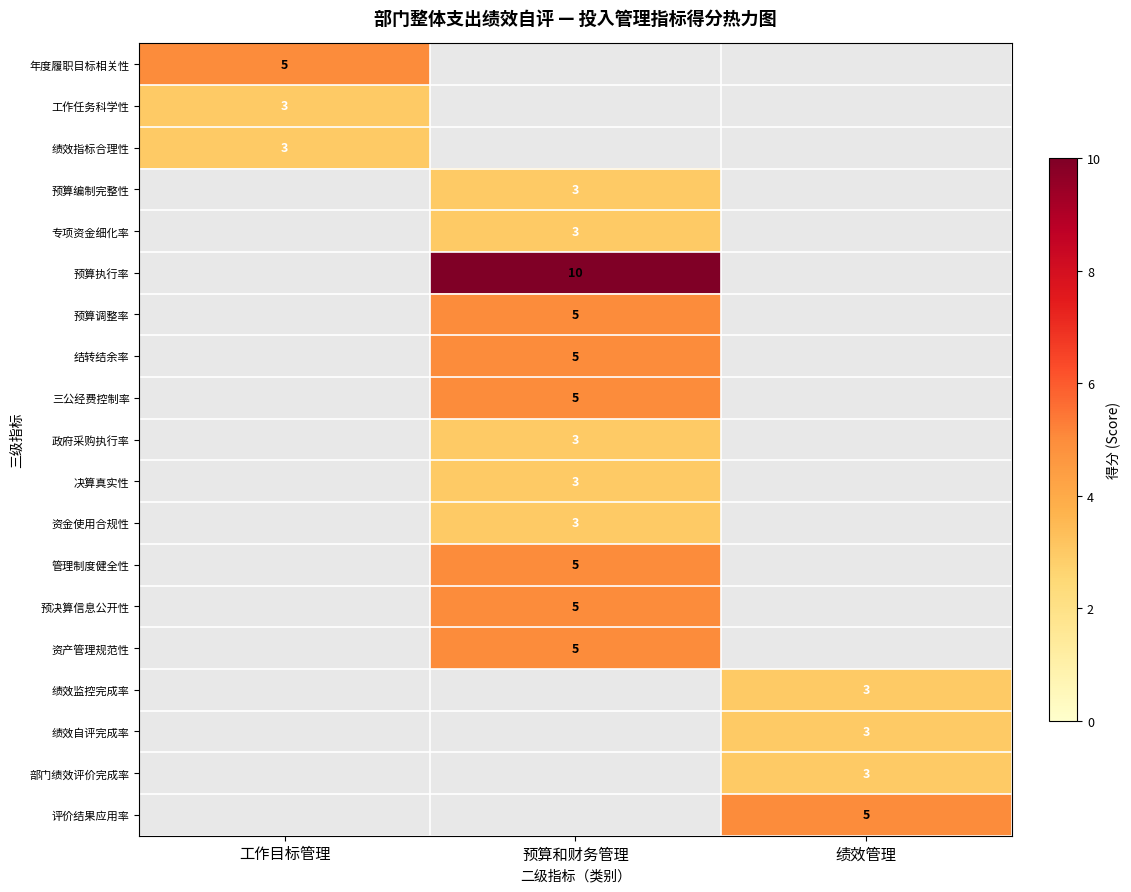

Is it true that 绩效自评完成率 equals 5 at 绩效管理?

False